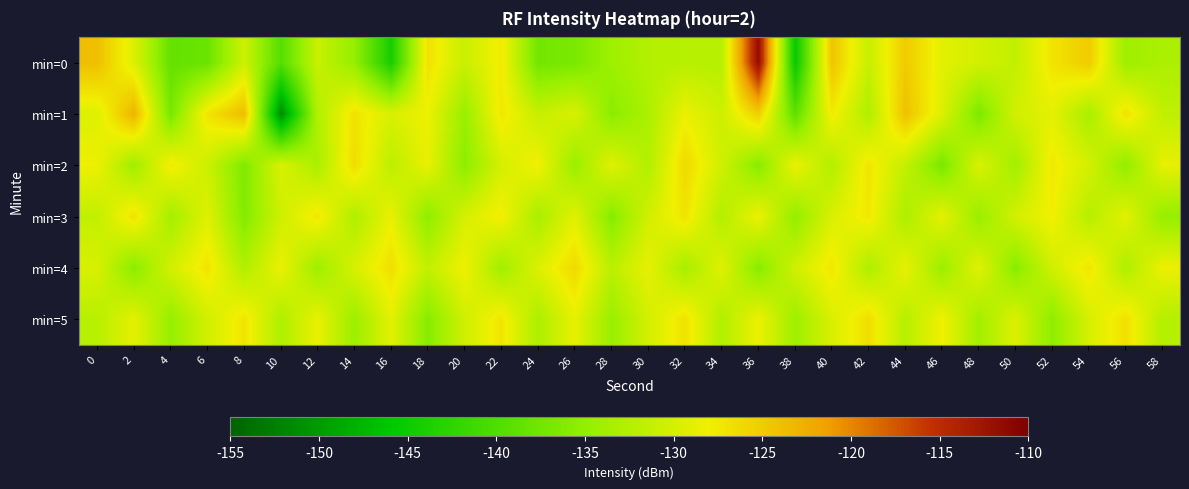

Reading left to right, what are all the values shown in this chart?

min=0: 0=-123.9	2=-129.4	4=-138.4	6=-138.0	8=-130.6	10=-139.5	12=-130.9	14=-134.9	16=-144.2	18=-126.8	20=-131.0	22=-127.6	24=-137.4	26=-136.8	28=-134.1	30=-132.5	32=-132.3	34=-132.3	36=-111.7	38=-145.5	40=-124.4	42=-131.1	44=-125.0	46=-129.0	48=-130.2	50=-131.5	52=-127.1	54=-125.0	56=-134.2	58=-133.0
min=1: 0=-129.4	2=-123.0	4=-137.0	6=-127.1	8=-123.8	10=-151.3	12=-132.7	14=-126.9	16=-129.7	18=-128.2	20=-134.5	22=-127.3	24=-131.2	26=-129.8	28=-135.6	30=-133.1	32=-128.4	34=-130.7	36=-125.3	38=-138.9	40=-127.6	42=-132.8	44=-124.1	46=-129.5	48=-136.7	50=-130.3	52=-128.9	54=-133.4	56=-126.8	58=-131.6
min=2: 0=-128.2	2=-134.1	4=-127.5	6=-130.8	8=-136.3	10=-129.7	12=-133.2	14=-126.4	16=-131.9	18=-128.6	20=-135.4	22=-130.1	24=-127.8	26=-134.5	28=-129.2	30=-132.7	32=-126.1	34=-130.5	36=-135.8	38=-128.3	40=-132.6	42=-127.1	44=-131.4	46=-136.9	48=-129.6	50=-133.8	52=-127.4	54=-130.2	56=-135.1	58=-128.7
min=3: 0=-131.5	2=-126.8	4=-133.7	6=-129.3	8=-136.1	10=-130.6	12=-127.2	14=-132.9	16=-128.5	18=-135.3	20=-130.0	22=-127.7	24=-133.4	26=-129.1	28=-135.9	30=-130.4	32=-127.0	34=-132.6	36=-128.2	38=-135.0	40=-129.7	42=-127.4	44=-133.1	46=-128.8	48=-134.6	50=-130.2	52=-127.9	54=-132.4	56=-129.0	58=-134.8
min=4: 0=-129.8	2=-135.6	4=-130.3	6=-127.0	8=-132.8	10=-128.4	12=-134.2	14=-129.9	16=-126.6	18=-131.4	20=-128.1	22=-133.9	24=-129.5	26=-126.2	28=-132.0	30=-128.7	32=-133.5	34=-129.2	36=-135.8	38=-130.5	40=-127.2	42=-133.0	44=-128.6	46=-134.4	48=-129.1	50=-135.7	52=-130.4	54=-127.1	56=-132.9	58=-128.3
min=5: 0=-132.2	2=-128.9	4=-134.7	6=-130.4	8=-127.1	10=-132.9	12=-128.5	14=-134.3	16=-129.0	18=-135.8	20=-130.5	22=-127.2	24=-133.0	26=-128.7	28=-134.5	30=-130.2	32=-126.9	34=-132.7	36=-128.3	38=-134.1	40=-129.8	42=-126.5	44=-132.3	46=-128.0	48=-133.8	50=-129.5	52=-135.3	54=-130.0	56=-126.7	58=-132.5